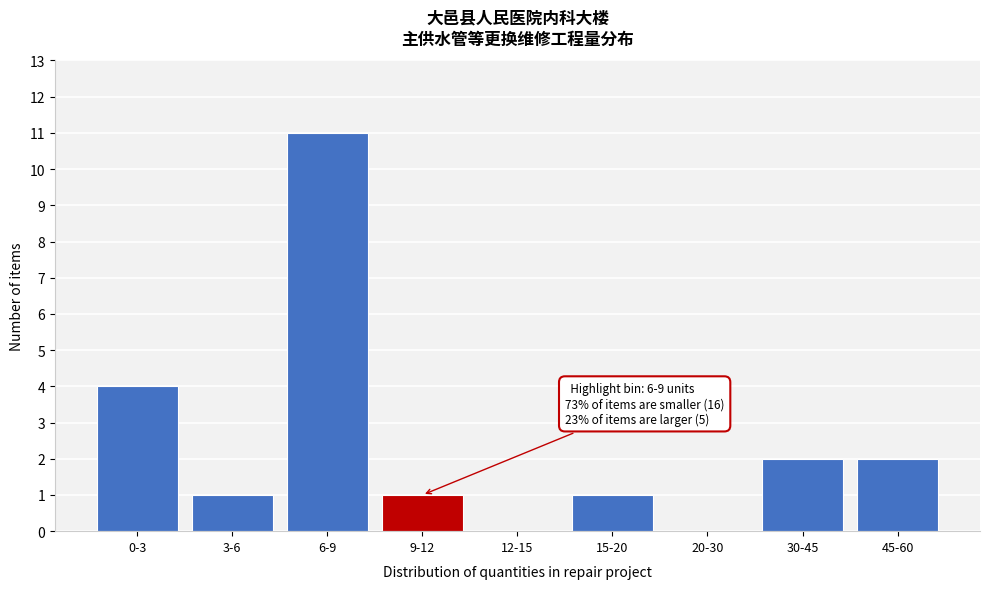

Reading left to right, extract all data points from this chart.

0-3=4	3-6=1	6-9=11	9-12=1	12-15=0	15-20=1	20-30=0	30-45=2	45-60=2